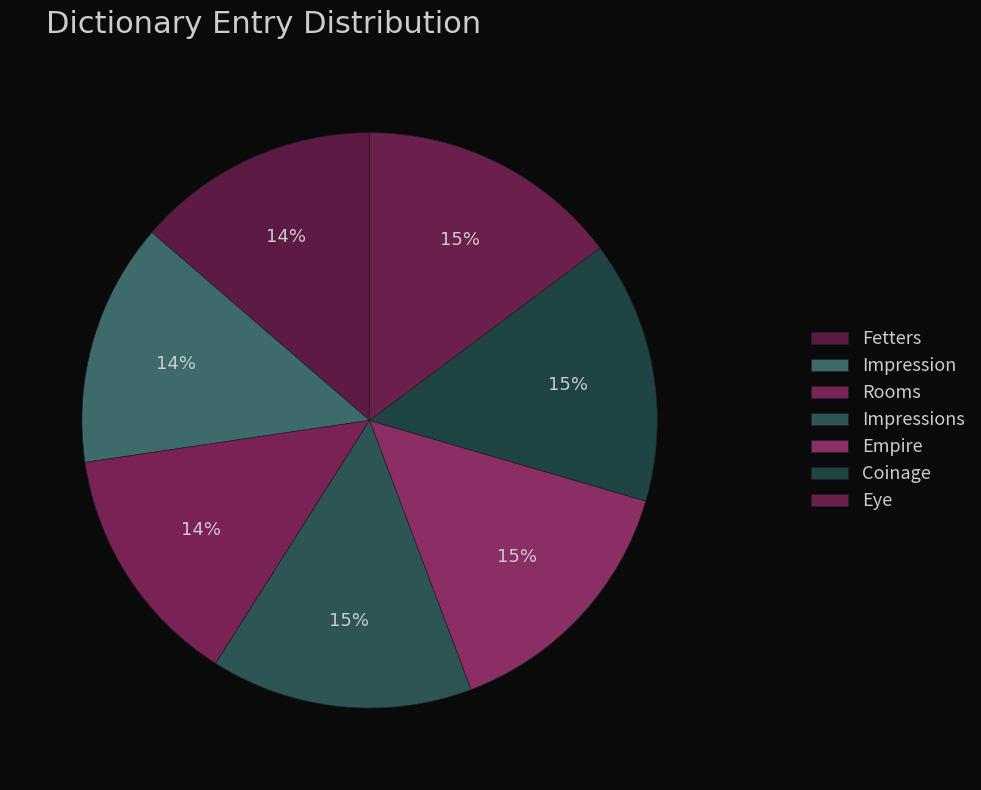

To the nearest percent, what is the average slice percentage?

14%